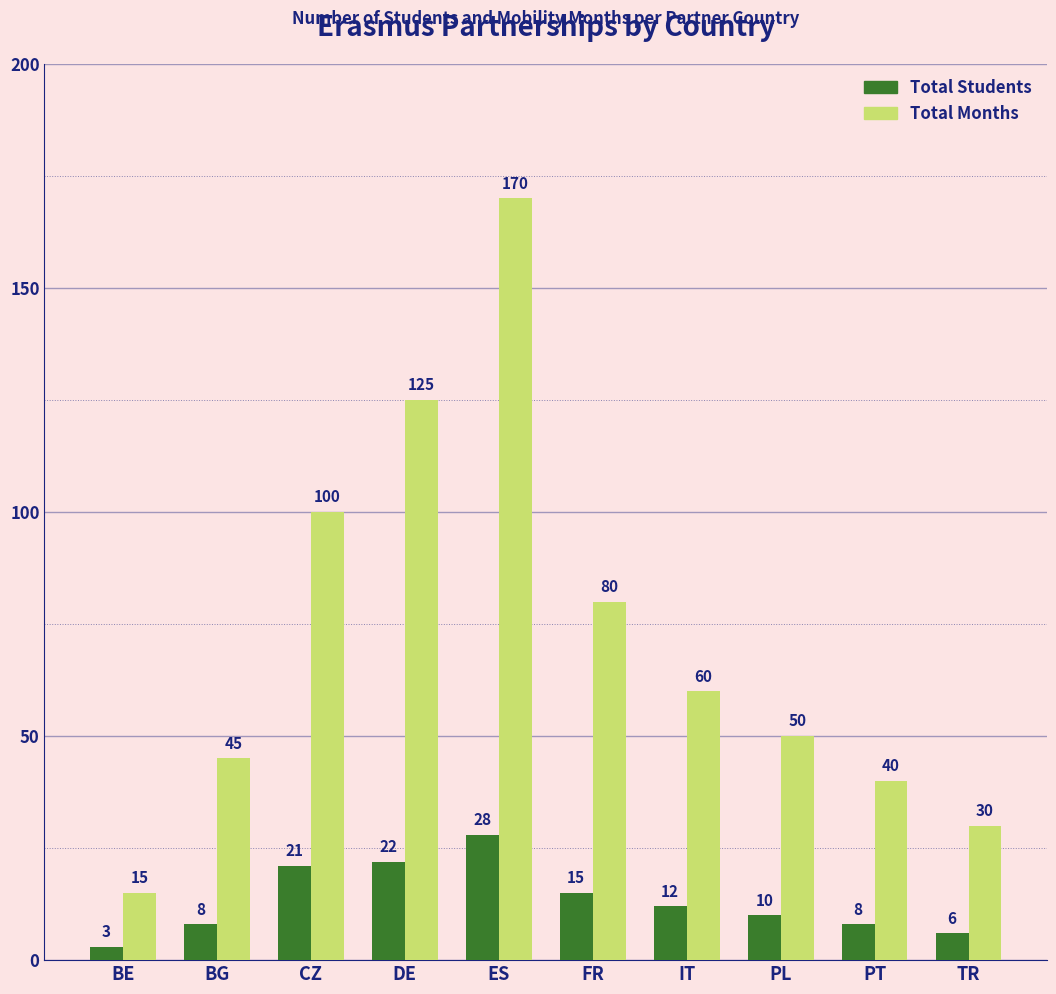

Which series has the largest total across all categories?

Total Months